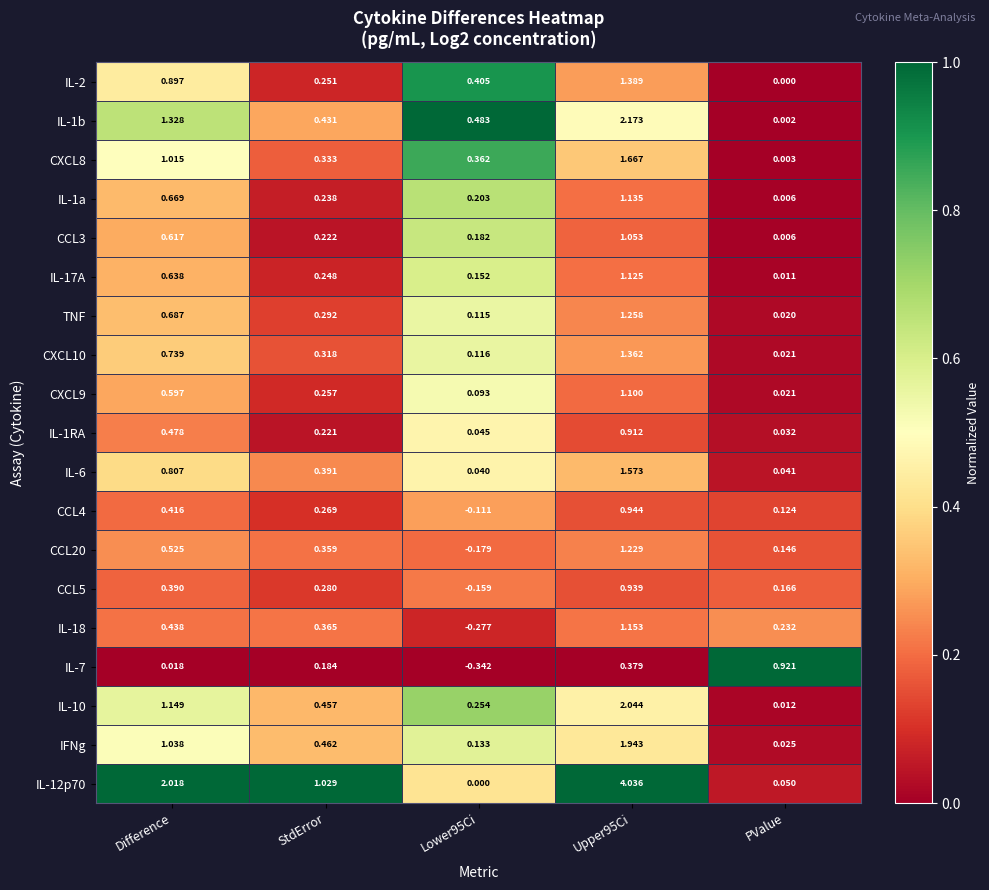

How many categories are shown in the chart?

5